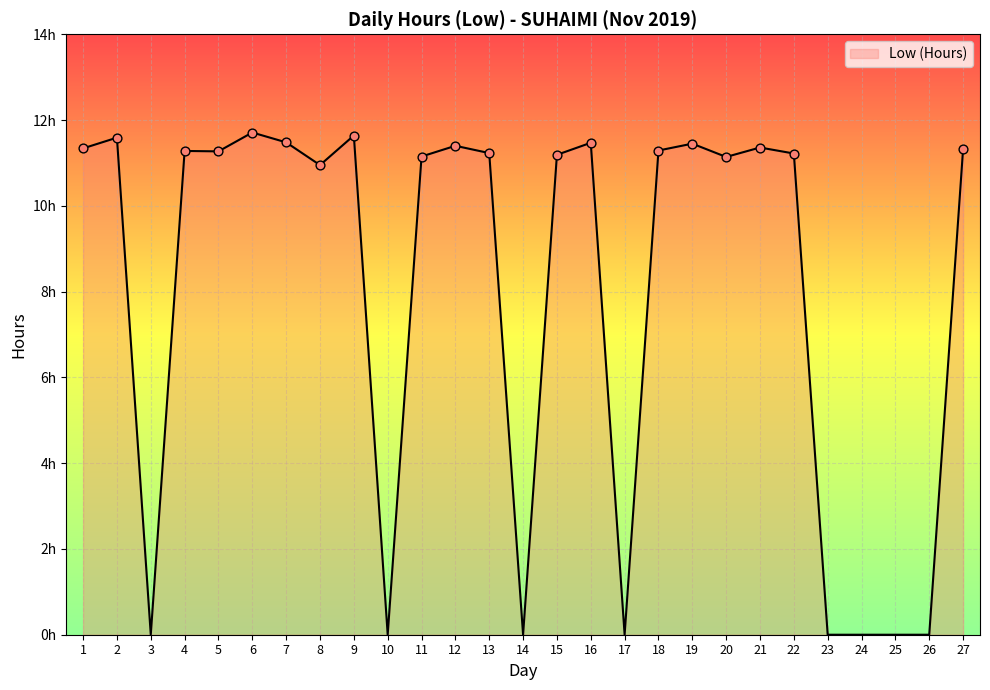

Between 21 and 12, which is larger?

12